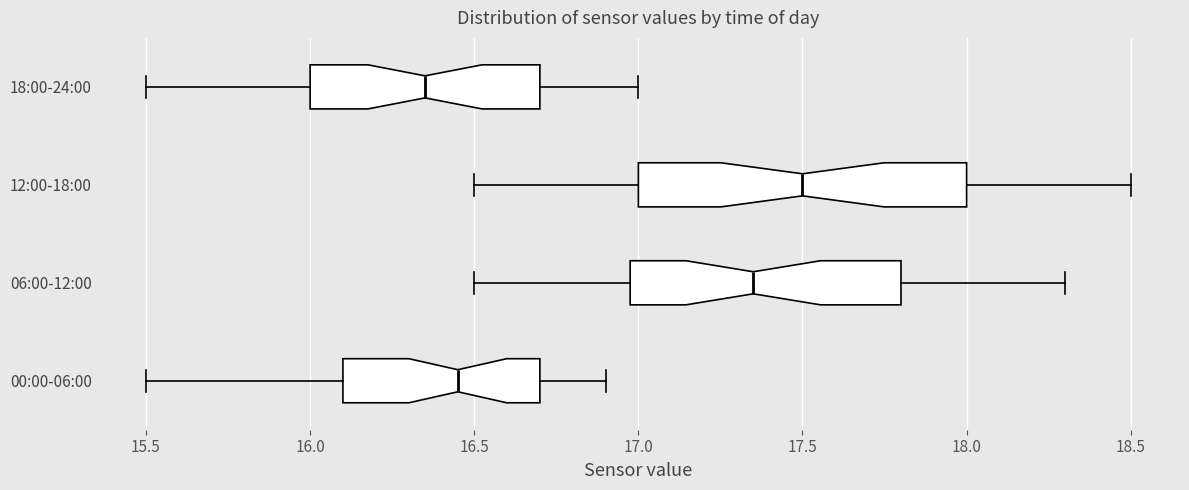

Which box has the furthest to the left median line?

18:00-24:00